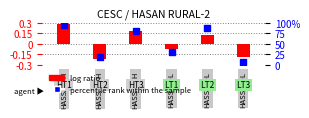

At how many categories does at least one series exceed 68?

3